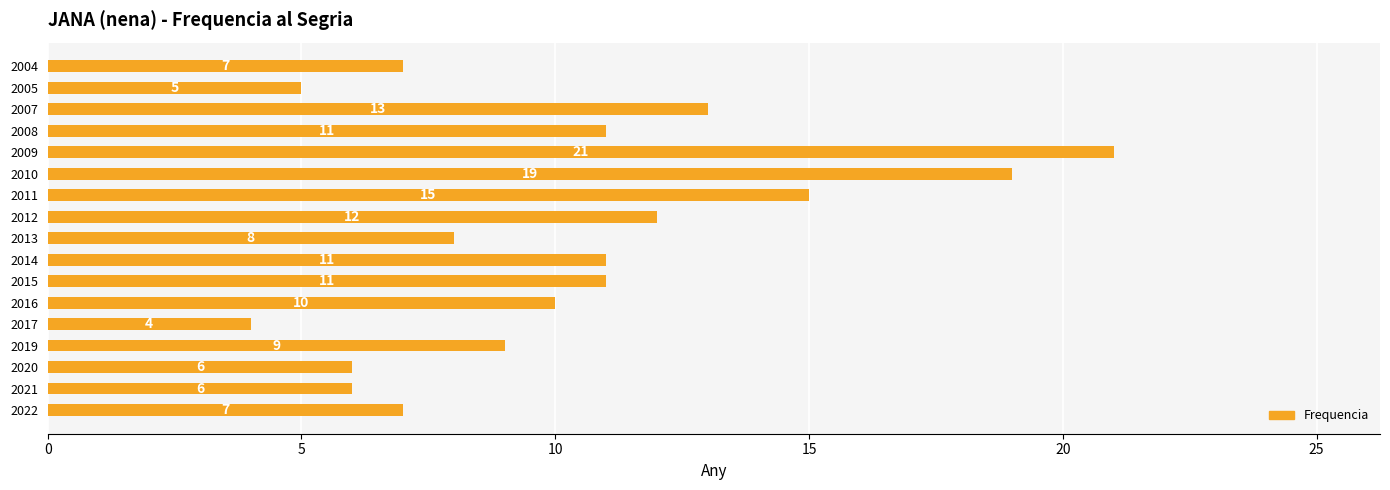

Which has a higher value, 2008 or 2012?

2012